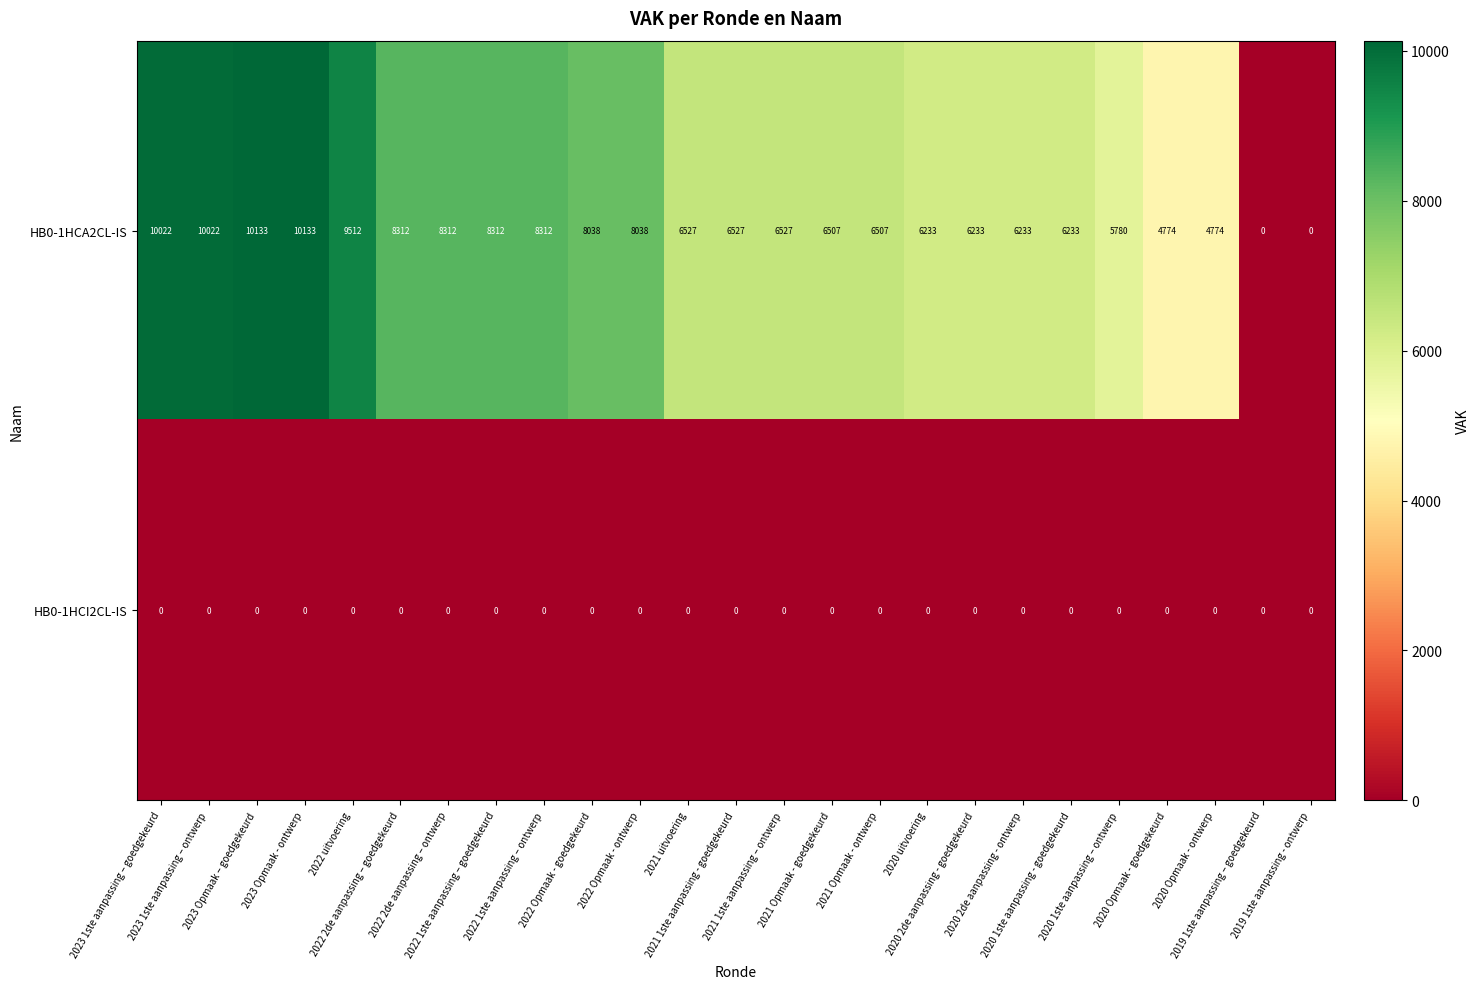

What is the difference between the second highest and minimum values in the HB0-1HCA2CL-IS series?

10133